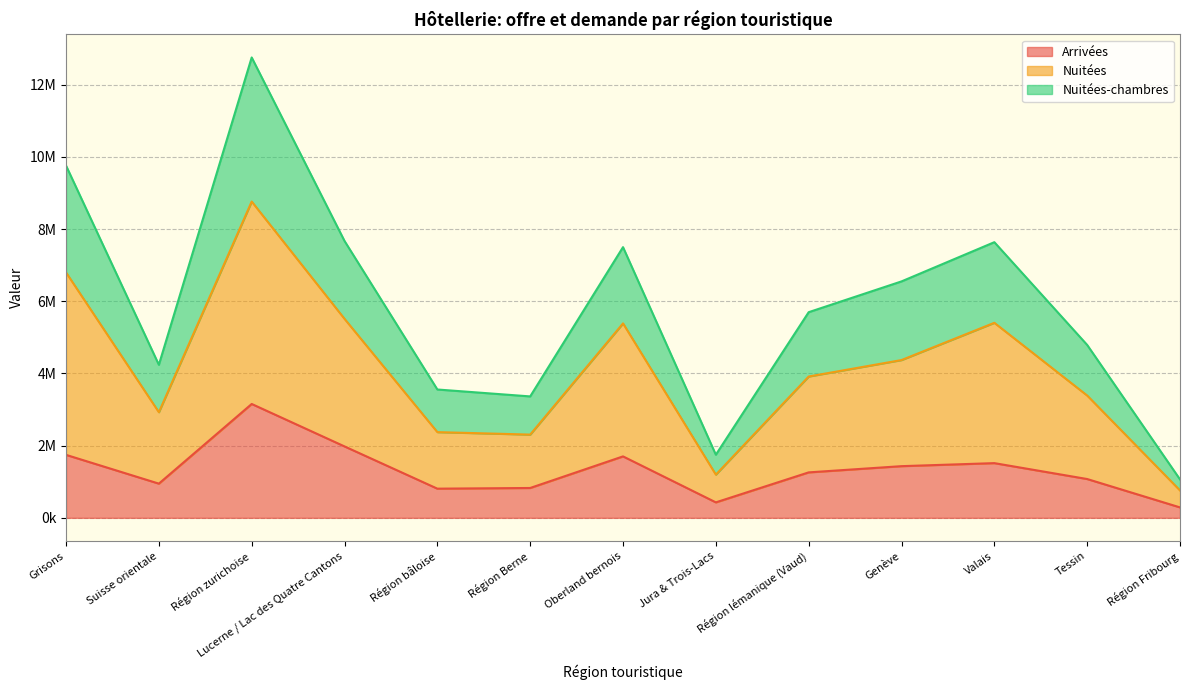

At how many categories does at least one series exceed 9039709?

2